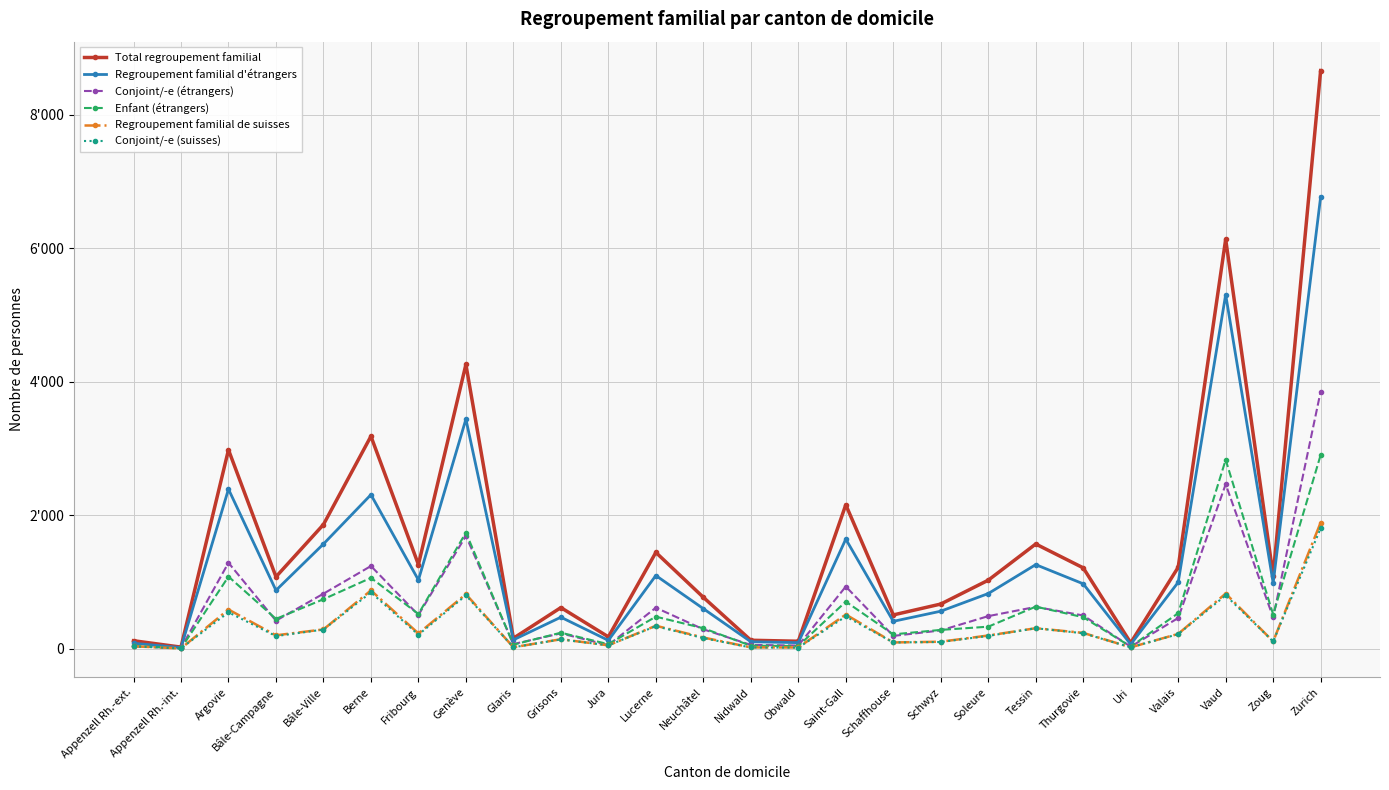

Reading left to right, what are all the values shown in this chart?

Total regroupement familial: Appenzell Rh.-ext.=122	Appenzell Rh.-int.=26	Argovie=2980	Bâle-Campagne=1079	Bâle-Ville=1861	Berne=3183	Fribourg=1262	Genève=4258	Glaris=159	Grisons=618	Jura=180	Lucerne=1444	Neuchâtel=772	Nidwald=129	Obwald=114	Saint-Gall=2157	Schaffhouse=508	Schwyz=671	Soleure=1028	Tessin=1570	Thurgovie=1213	Uri=90	Valais=1221	Vaud=6132	Zoug=1097	Zurich=8658
Regroupement familial d'étrangers: Appenzell Rh.-ext.=84	Appenzell Rh.-int.=19	Argovie=2391	Bâle-Campagne=876	Bâle-Ville=1570	Berne=2308	Fribourg=1031	Genève=3439	Glaris=135	Grisons=474	Jura=127	Lucerne=1098	Neuchâtel=602	Nidwald=107	Obwald=93	Saint-Gall=1643	Schaffhouse=412	Schwyz=564	Soleure=828	Tessin=1261	Thurgovie=974	Uri=67	Valais=997	Vaud=5304	Zoug=986	Zurich=6767
Conjoint/-e (étrangers): Appenzell Rh.-ext.=38	Appenzell Rh.-int.=13	Argovie=1289	Bâle-Campagne=422	Bâle-Ville=826	Berne=1240	Fribourg=507	Genève=1691	Glaris=72	Grisons=232	Jura=56	Lucerne=616	Neuchâtel=293	Nidwald=59	Obwald=50	Saint-Gall=933	Schaffhouse=194	Schwyz=276	Soleure=490	Tessin=628	Thurgovie=500	Uri=33	Valais=462	Vaud=2464	Zoug=470	Zurich=3853
Enfant (étrangers): Appenzell Rh.-ext.=46	Appenzell Rh.-int.=6	Argovie=1082	Bâle-Campagne=449	Bâle-Ville=743	Berne=1063	Fribourg=522	Genève=1741	Glaris=63	Grisons=242	Jura=70	Lucerne=482	Neuchâtel=309	Nidwald=47	Obwald=43	Saint-Gall=707	Schaffhouse=217	Schwyz=284	Soleure=332	Tessin=632	Thurgovie=474	Uri=34	Valais=534	Vaud=2831	Zoug=514	Zurich=2902
Regroupement familial de suisses: Appenzell Rh.-ext.=38	Appenzell Rh.-int.=7	Argovie=589	Bâle-Campagne=203	Bâle-Ville=291	Berne=875	Fribourg=231	Genève=819	Glaris=24	Grisons=144	Jura=53	Lucerne=346	Neuchâtel=170	Nidwald=22	Obwald=21	Saint-Gall=514	Schaffhouse=96	Schwyz=107	Soleure=200	Tessin=309	Thurgovie=239	Uri=23	Valais=224	Vaud=828	Zoug=111	Zurich=1891
Conjoint/-e (suisses): Appenzell Rh.-ext.=37	Appenzell Rh.-int.=7	Argovie=547	Bâle-Campagne=191	Bâle-Ville=289	Berne=845	Fribourg=212	Genève=801	Glaris=24	Grisons=142	Jura=53	Lucerne=340	Neuchâtel=161	Nidwald=21	Obwald=19	Saint-Gall=485	Schaffhouse=96	Schwyz=103	Soleure=194	Tessin=309	Thurgovie=234	Uri=23	Valais=220	Vaud=801	Zoug=111	Zurich=1805